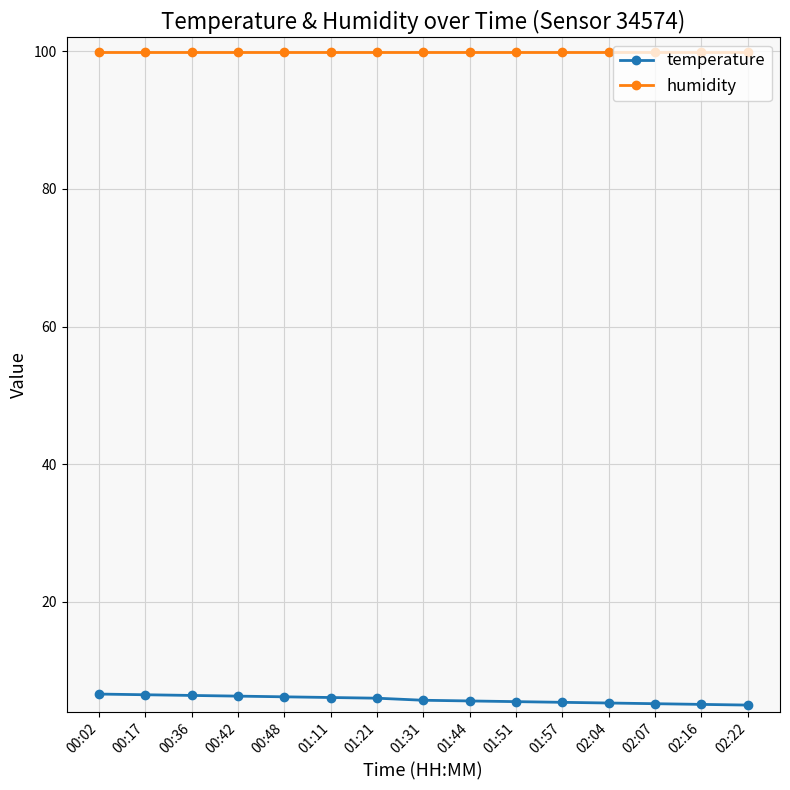

Which series has the widest spread of values?

temperature